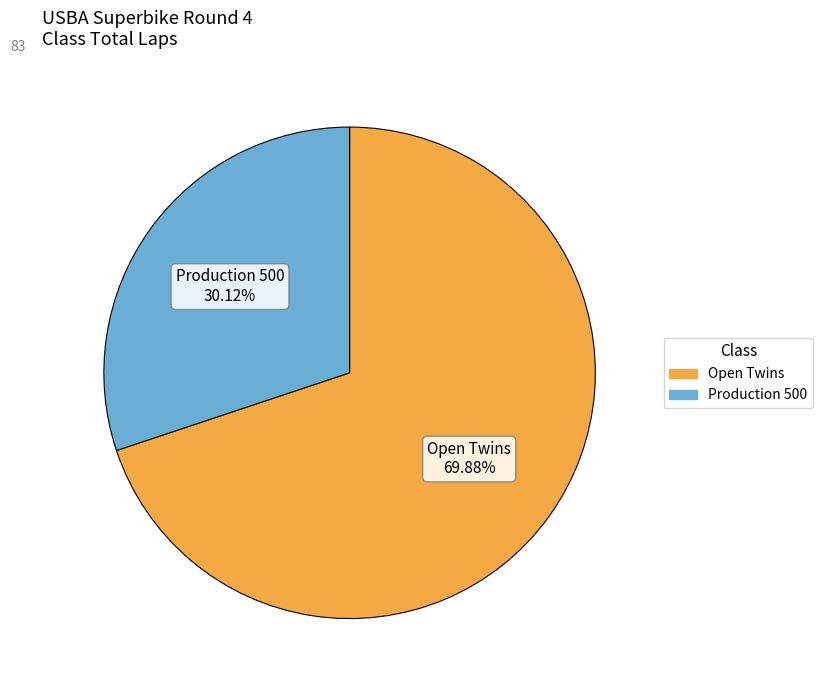

Which has a higher value, Production 500 or Open Twins?

Open Twins